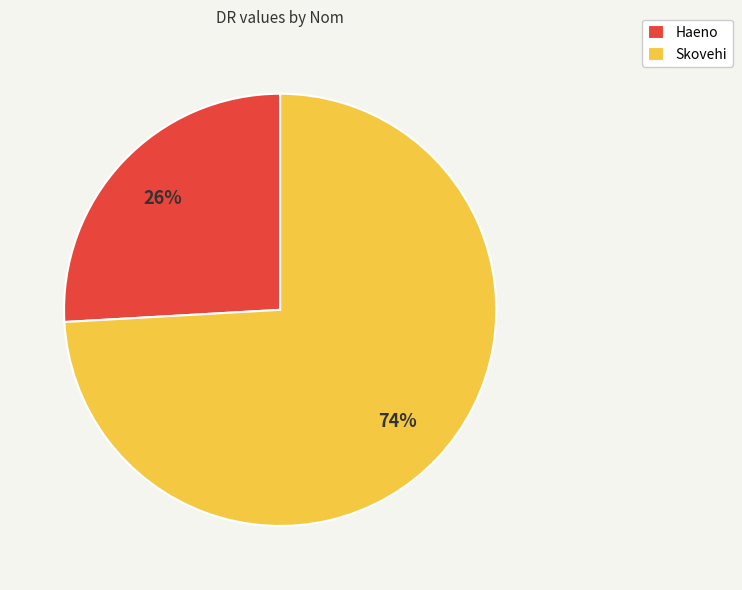

How many slices are in this pie chart?

2